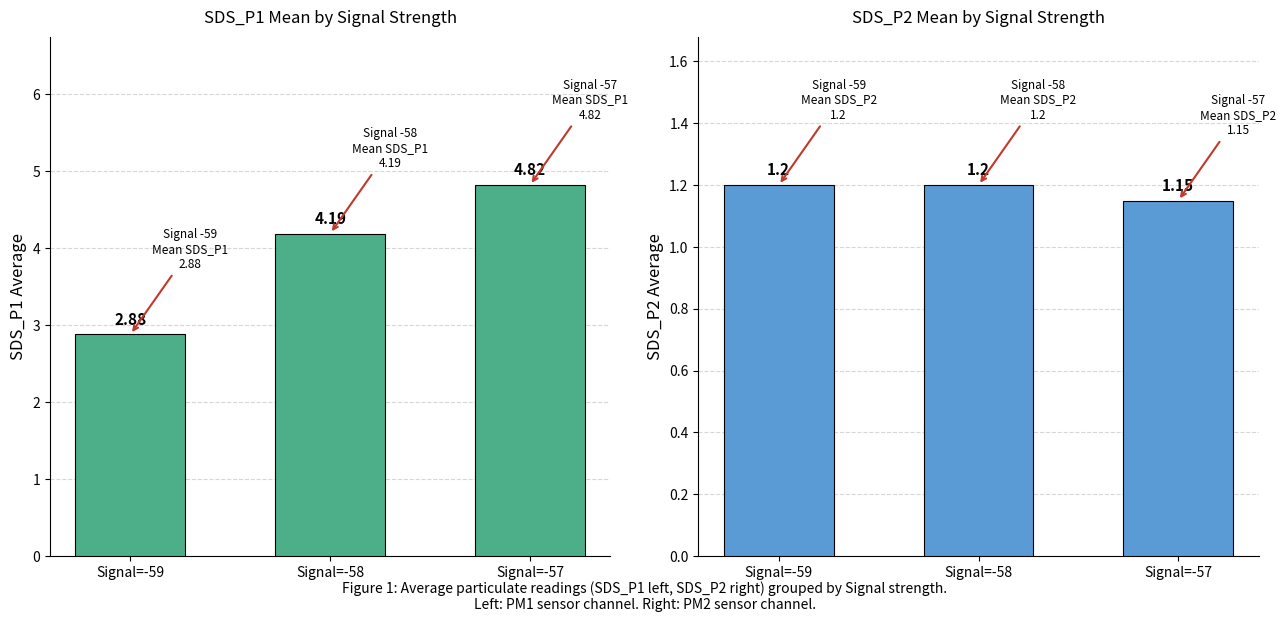

What is the sum of all SDS_P2 values?

3.5